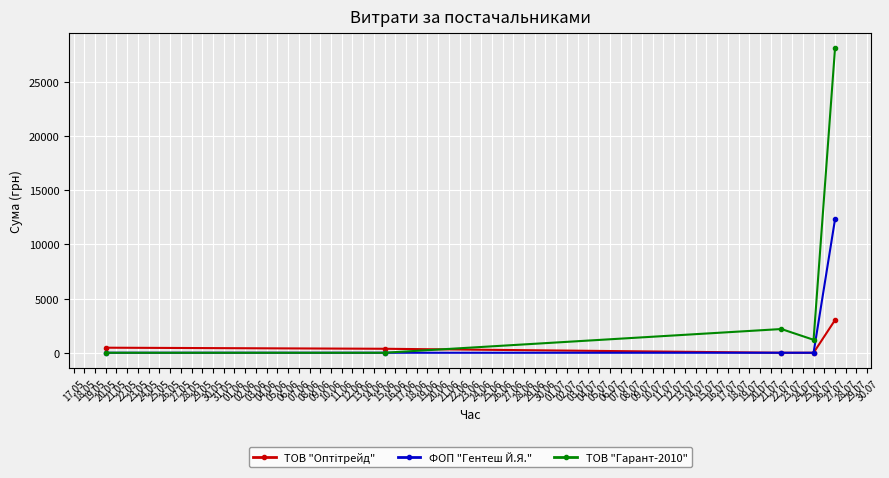

Which series has the largest total across all categories?

ТОВ "Гарант-2010"